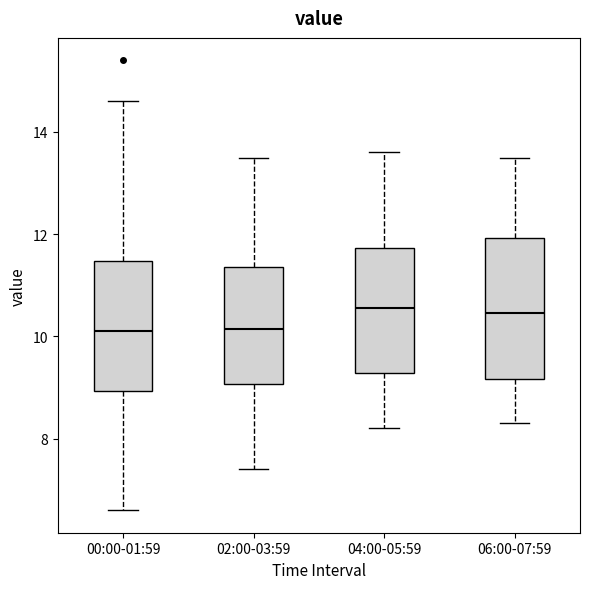

Where does the upper whisker of the box for 02:00-03:59 end on the y-axis? The values are not printed on the chart, so give them approximately, as read against the axis.

13.6